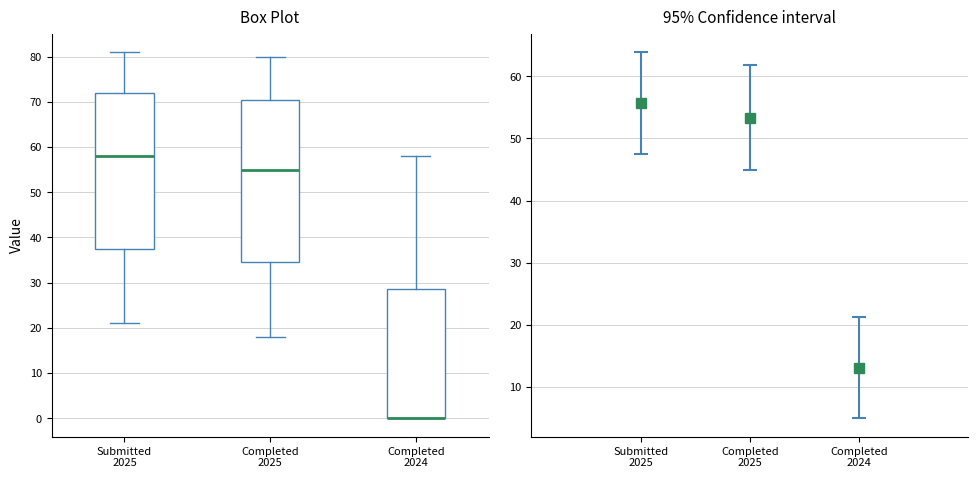

Reading left to right, read every box against the y-axis: the position of its median line, the range the box covers, and the ends of its whiskers. The values are not printed on the chart, so give them approximately, as read against the axis.

Submitted 2025: median 58, box 38 to 72, whiskers 21 to 81
Completed 2025: median 55, box 35 to 71, whiskers 18 to 80
Completed 2024: median 0 (drawn on the box's lower edge), box 0 to 29, whiskers 0 to 58